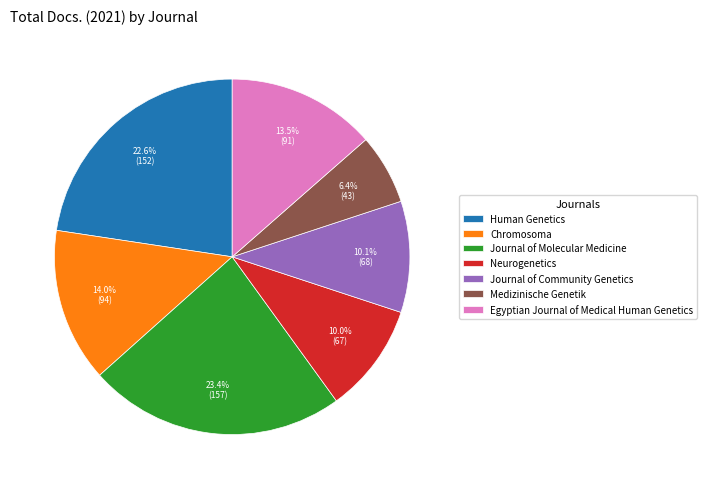

Count the number of slices in the pie.

7